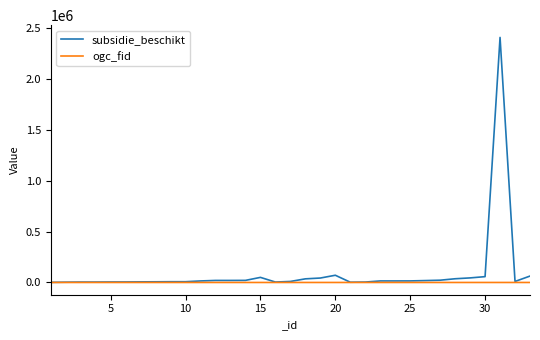

Which series has the largest range (max minus min)?

subsidie_beschikt